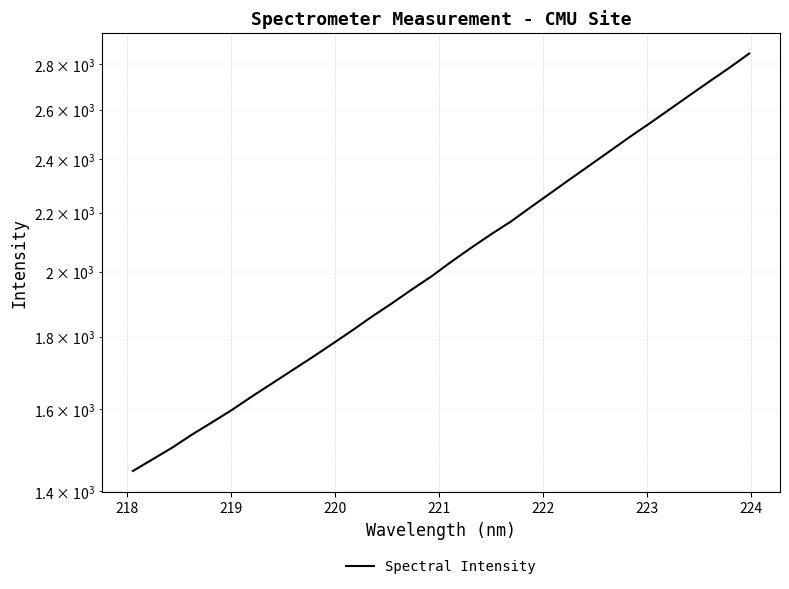

How many data points are less than 2032?

16